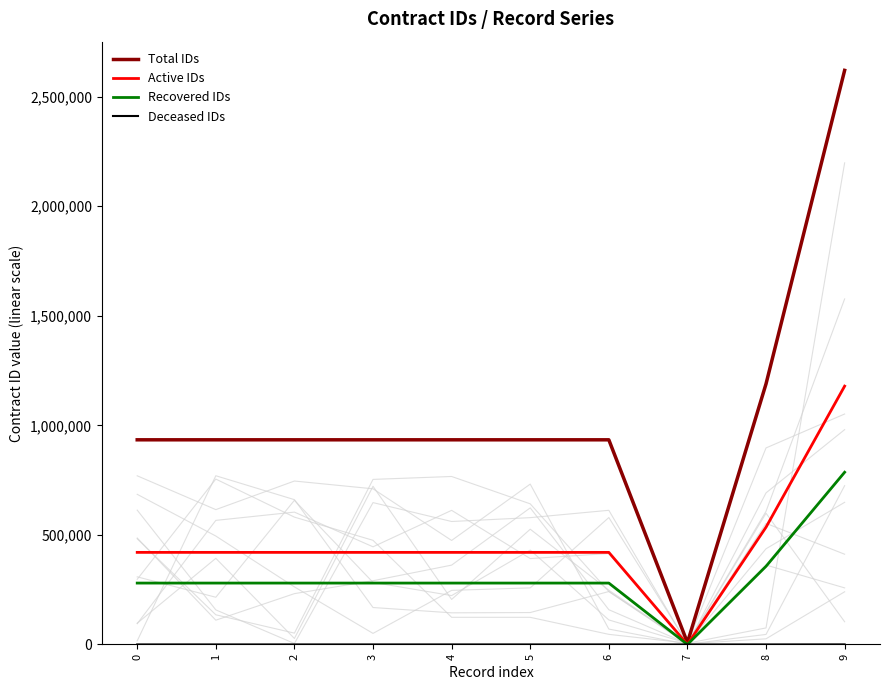

What is the difference between the Total IDs values at 5 and 2?

3.0